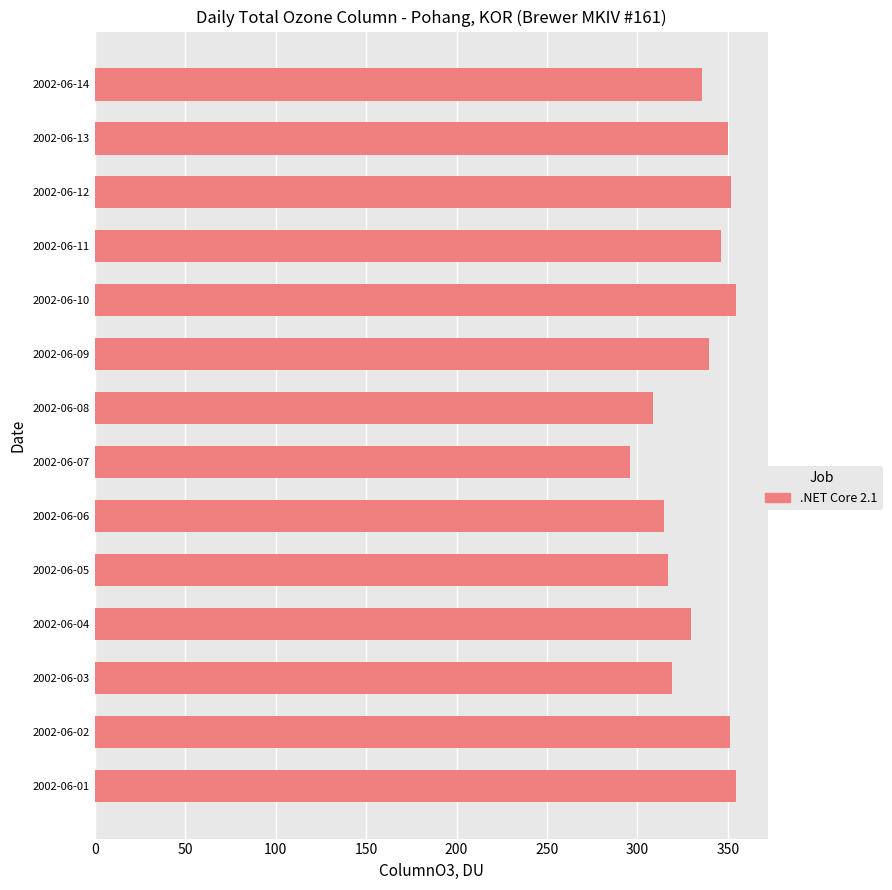

What is the sum of the values at 2002-06-09 and 2002-06-11?

686.0